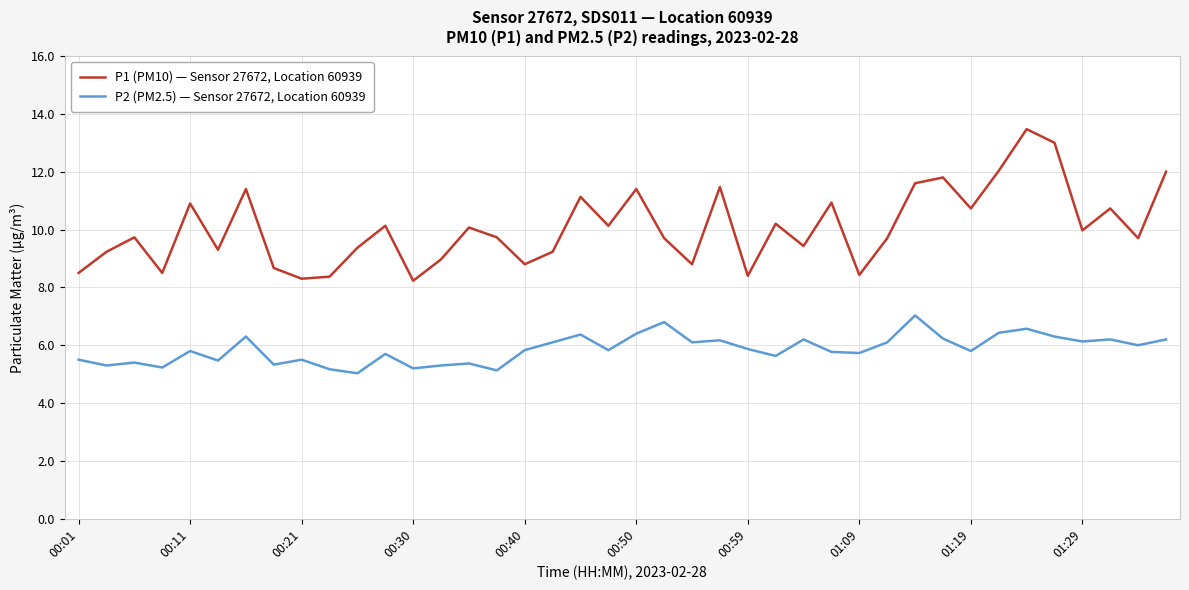

True or false: P1 (PM10) — Sensor 27672, Location 60939 and P2 (PM2.5) — Sensor 27672, Location 60939 cross at least once.

False